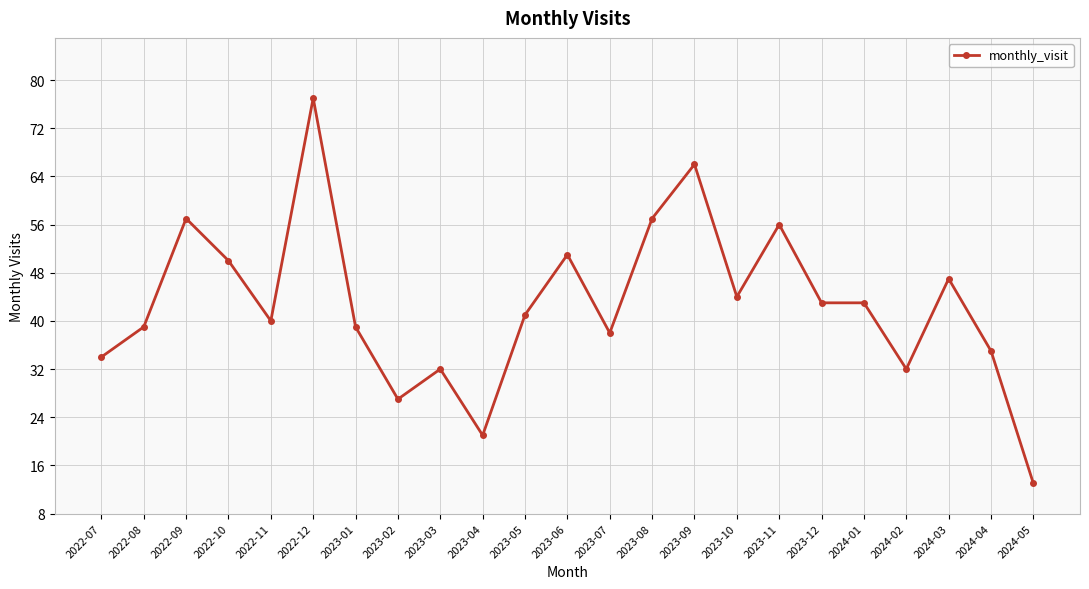

What is the smallest value displayed?

13